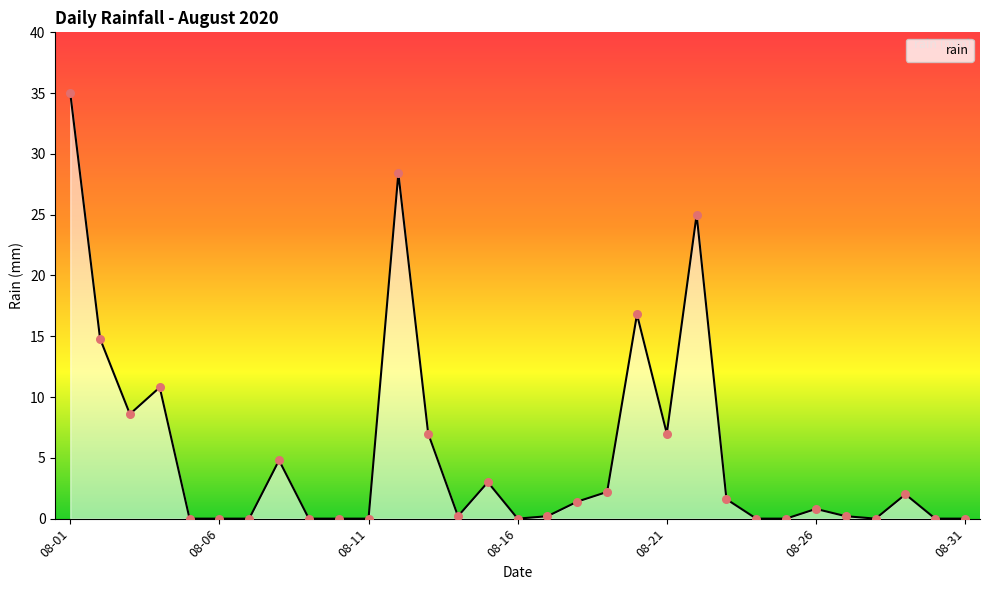

What is the greatest value displayed?

35.0